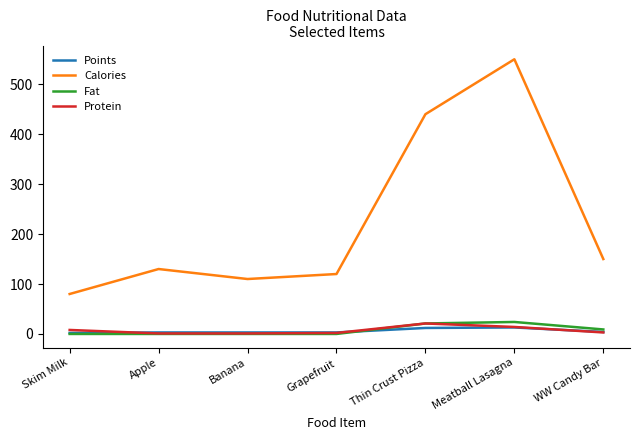

What are all the series names shown in the legend?

Points, Calories, Fat, Protein